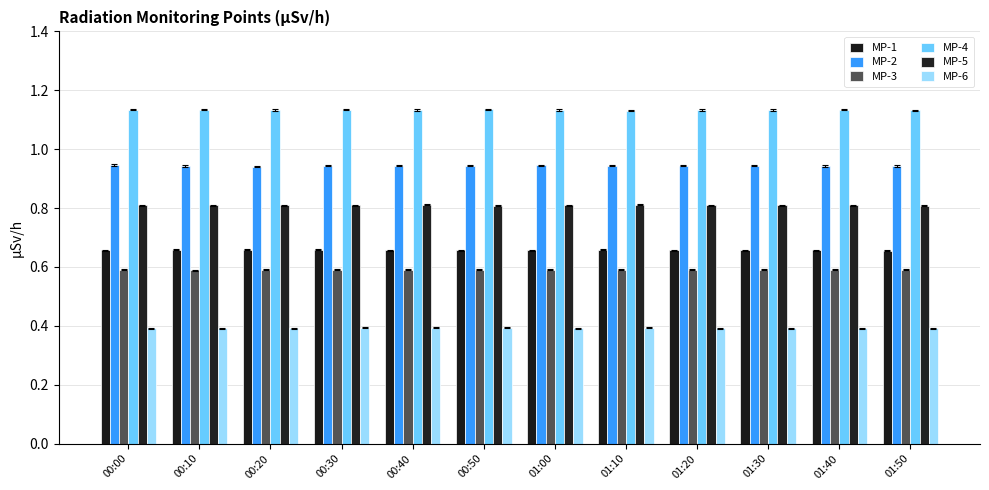

Which series has the largest total across all categories?

MP-4